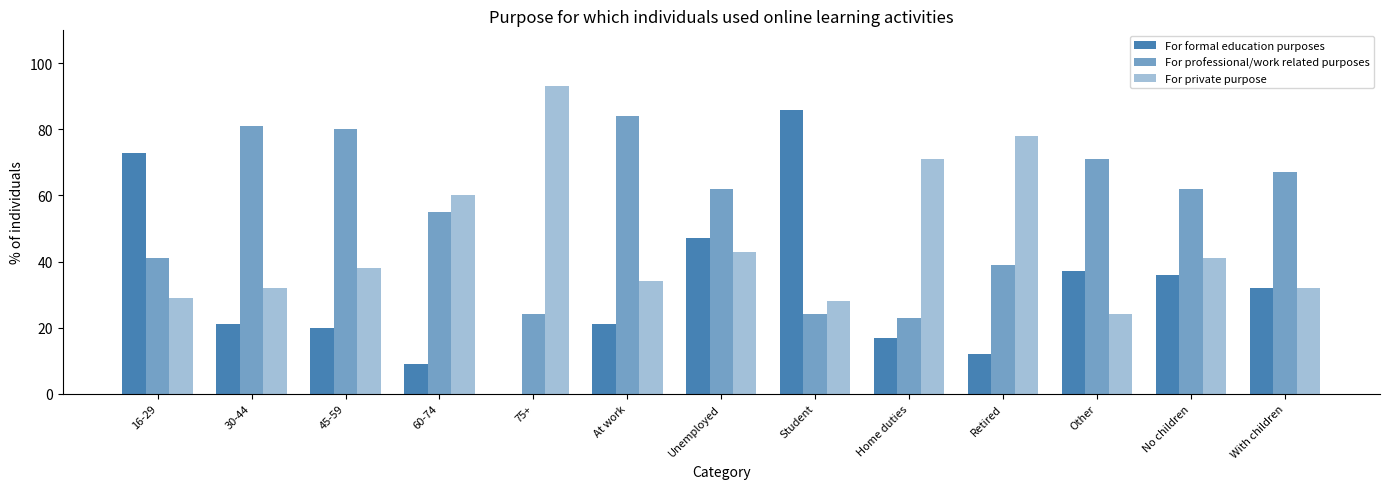

How many groups of bars are there?

13